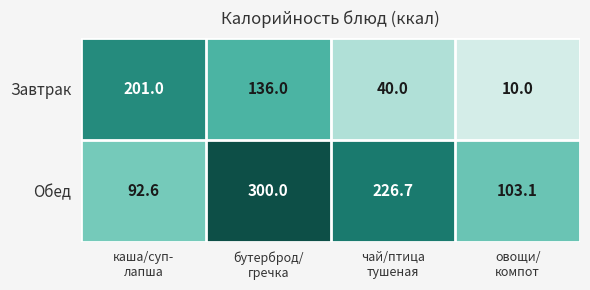

List the series in order of their peak value, lowest first.

Завтрак, Обед